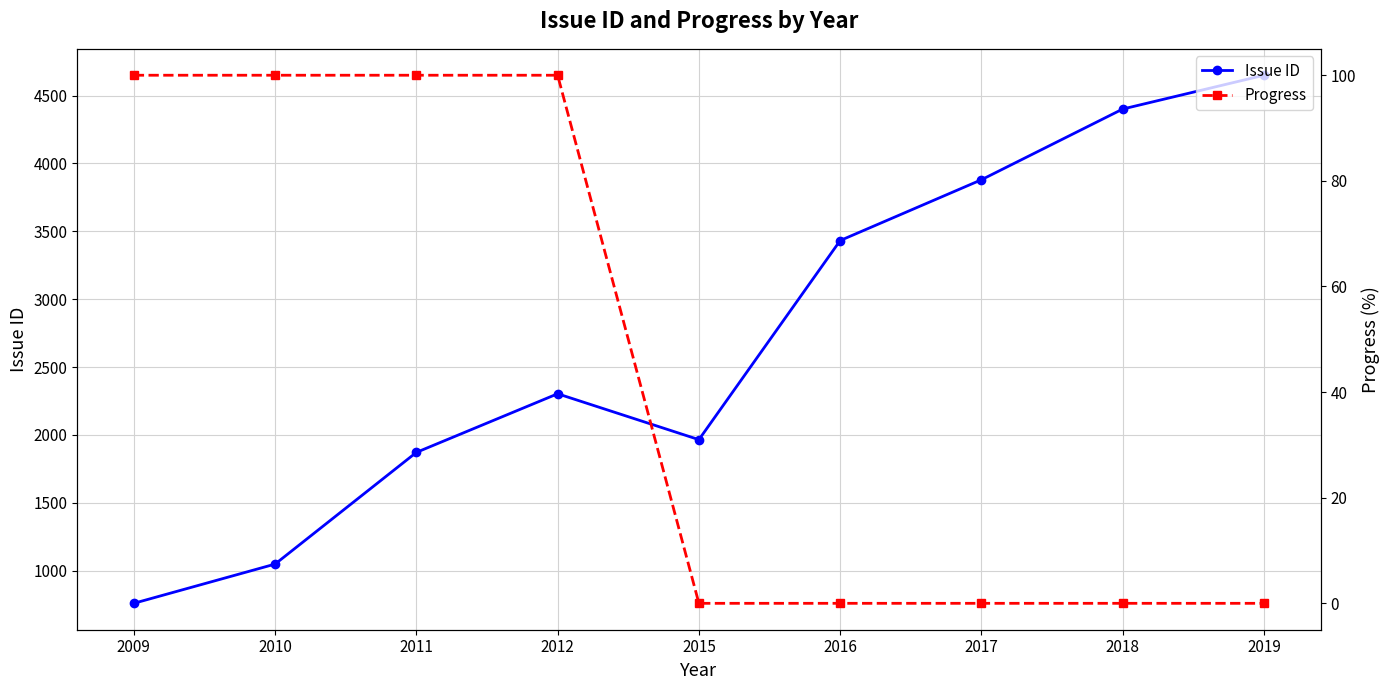

What is the value of the Issue ID point at the 3rd from the left?

1871